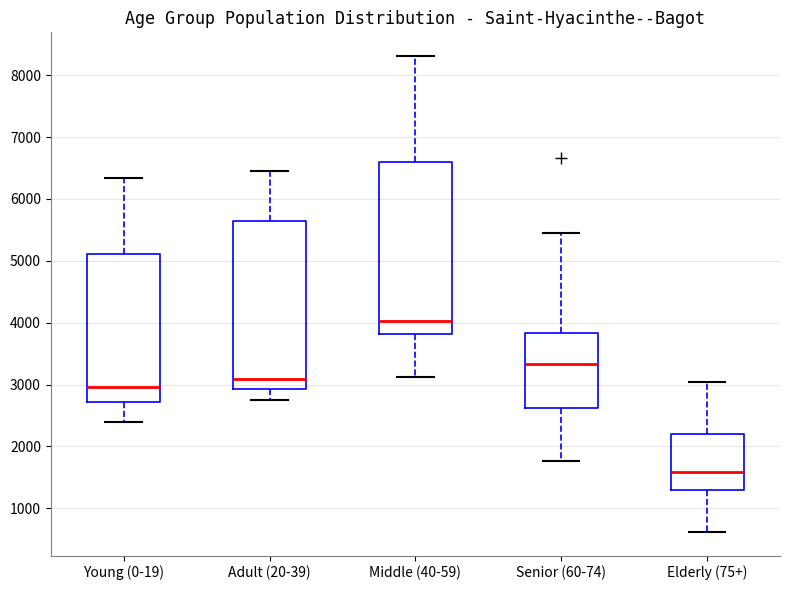

Where is the lower edge of the box for Young (0-19) on the y-axis? The values are not printed on the chart, so give them approximately, as read against the axis.

2700